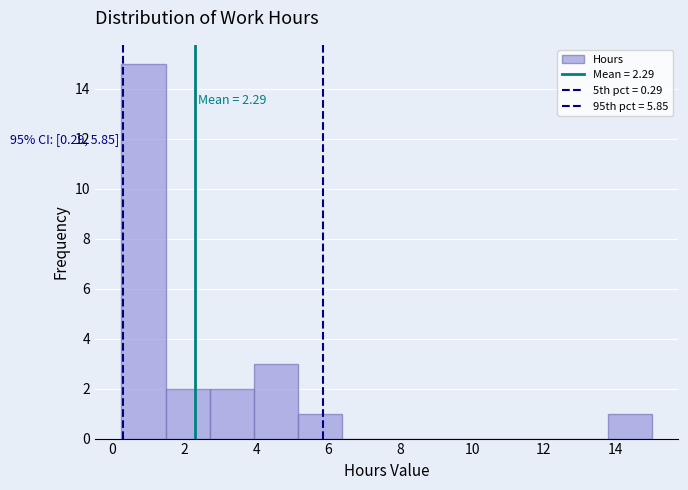

Which range on the x-axis has the tallest bar?

0.2 to 1.4